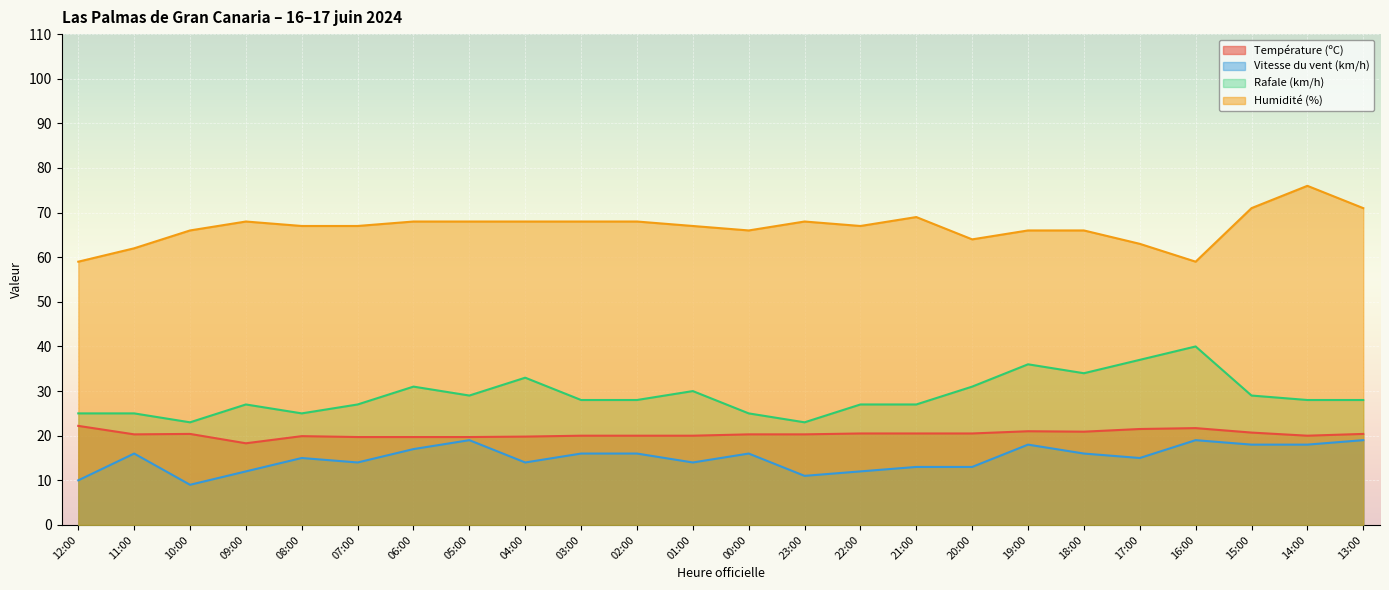

Where does the Humidité (%) series first go above 67?

09:00